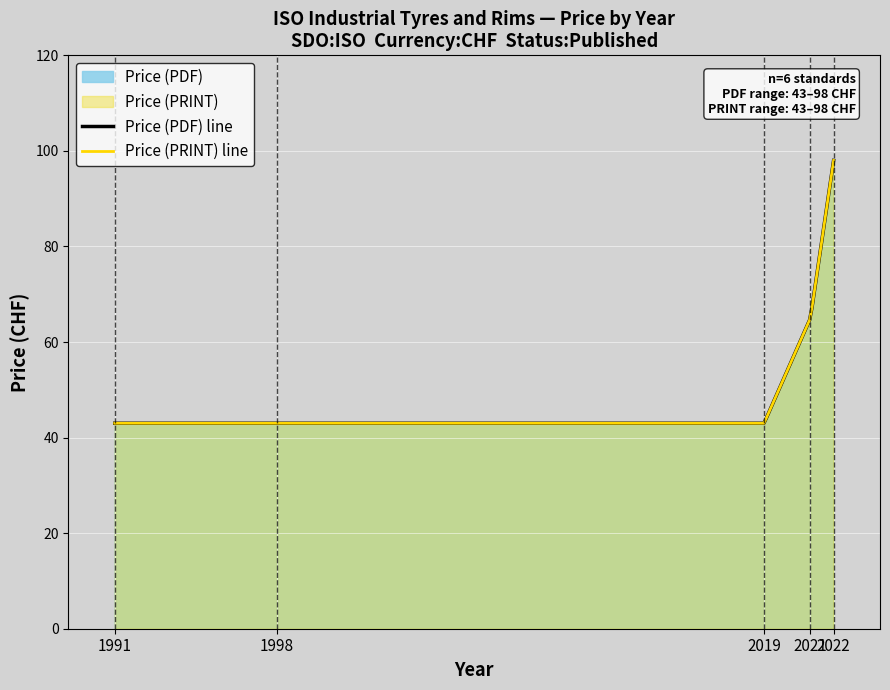

At which label does Price (PRINT) reach its peak?

2022